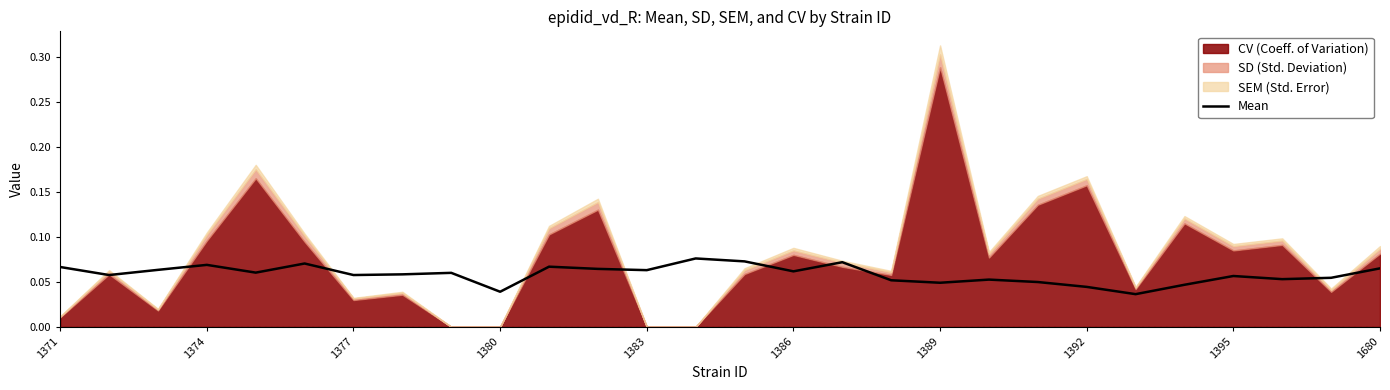

How many points are higher than both their immediate neighbors (excluding endpoints)?

8